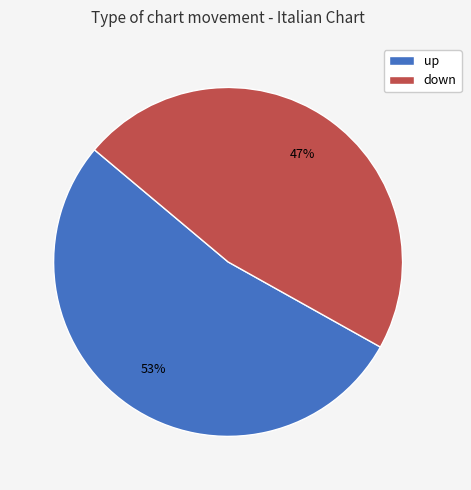

Between down and up, which is larger?

up